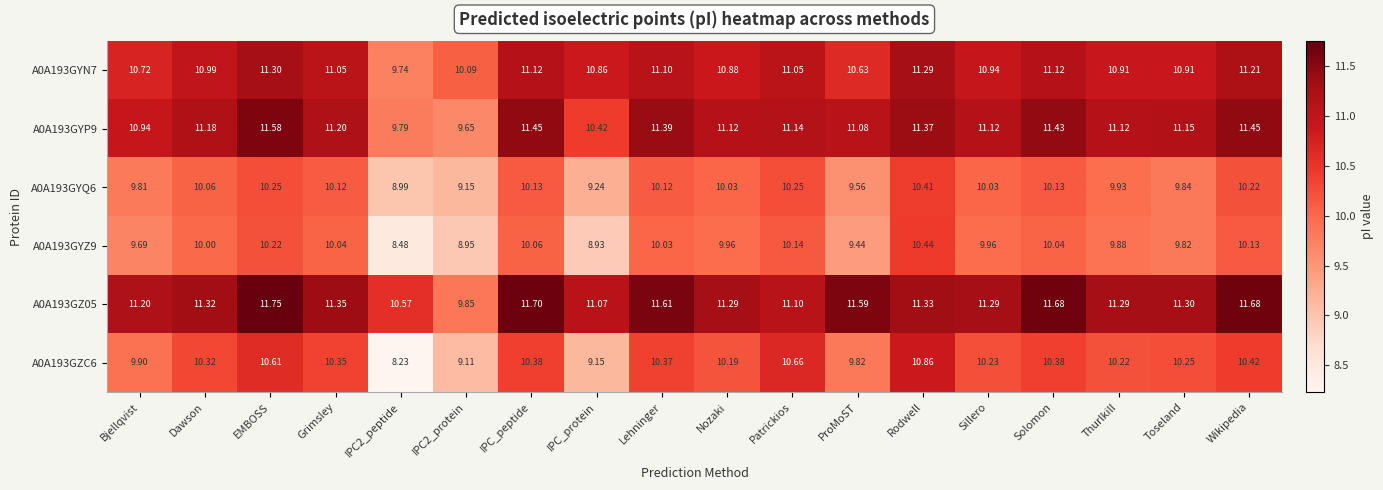

Is the value of A0A193GYP9 at Bjellqvist greater than the value of A0A193GZC6 at IPC_peptide?

Yes